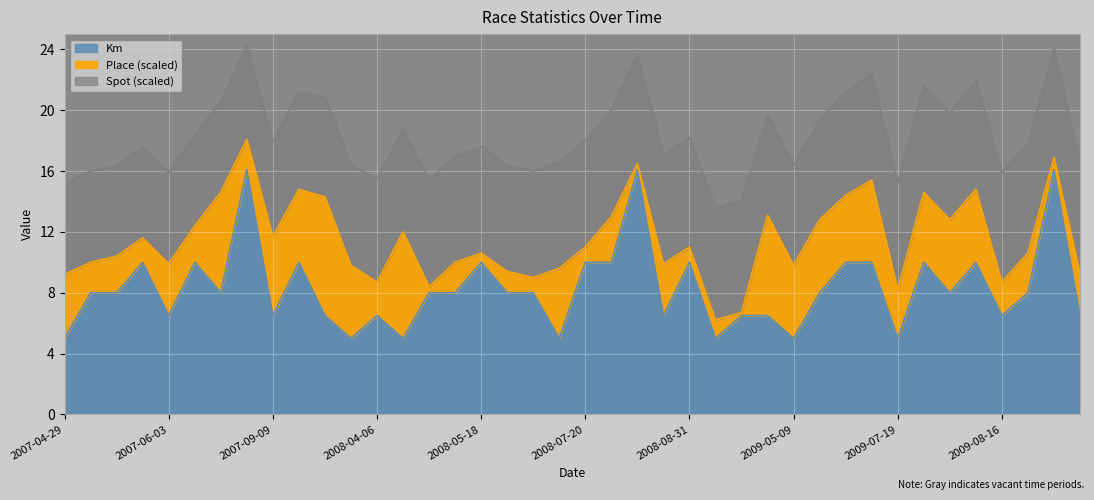

What is the minimum value for Km?

5.0